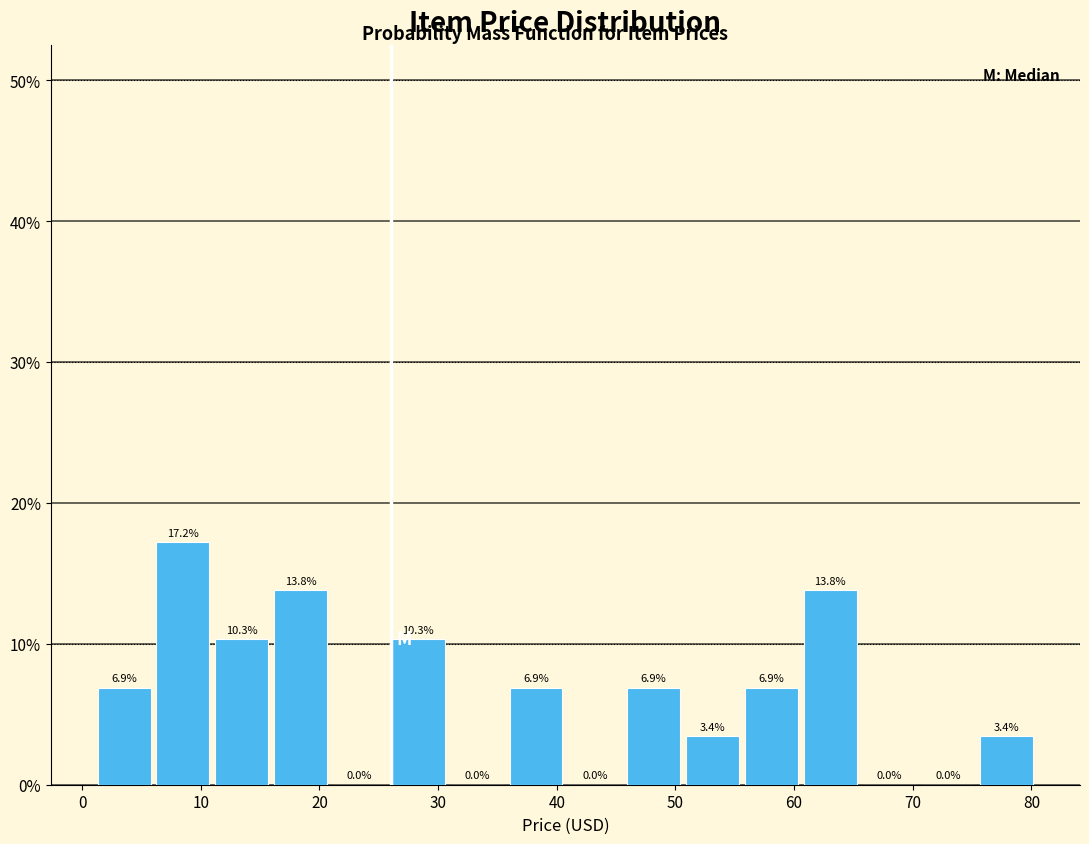

How tall is the bar that spans 26 to 31 on the x-axis? The bar edges are not printed on the chart, so give them approximately, as read against the axis.

10.3